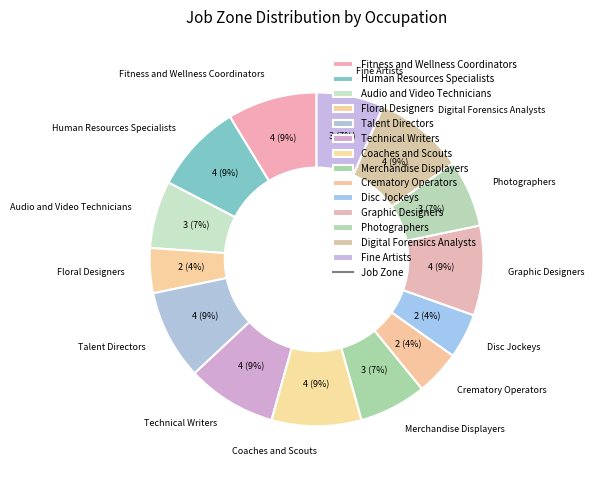

To the nearest percent, what percentage of the pie is Fine Artists?

7%